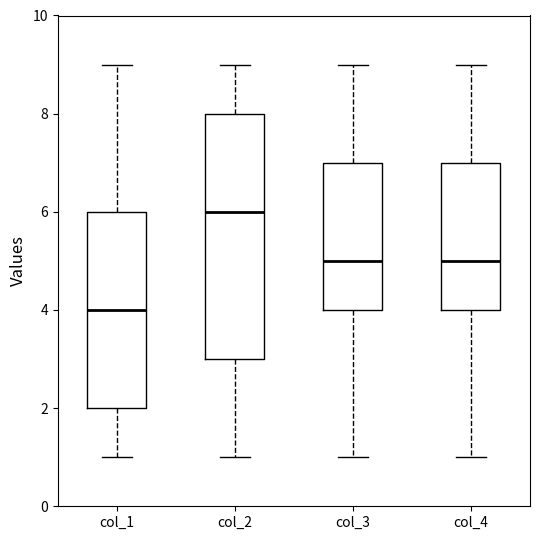

Where is the upper edge of the box for col_3 on the y-axis? The values are not printed on the chart, so give them approximately, as read against the axis.

7